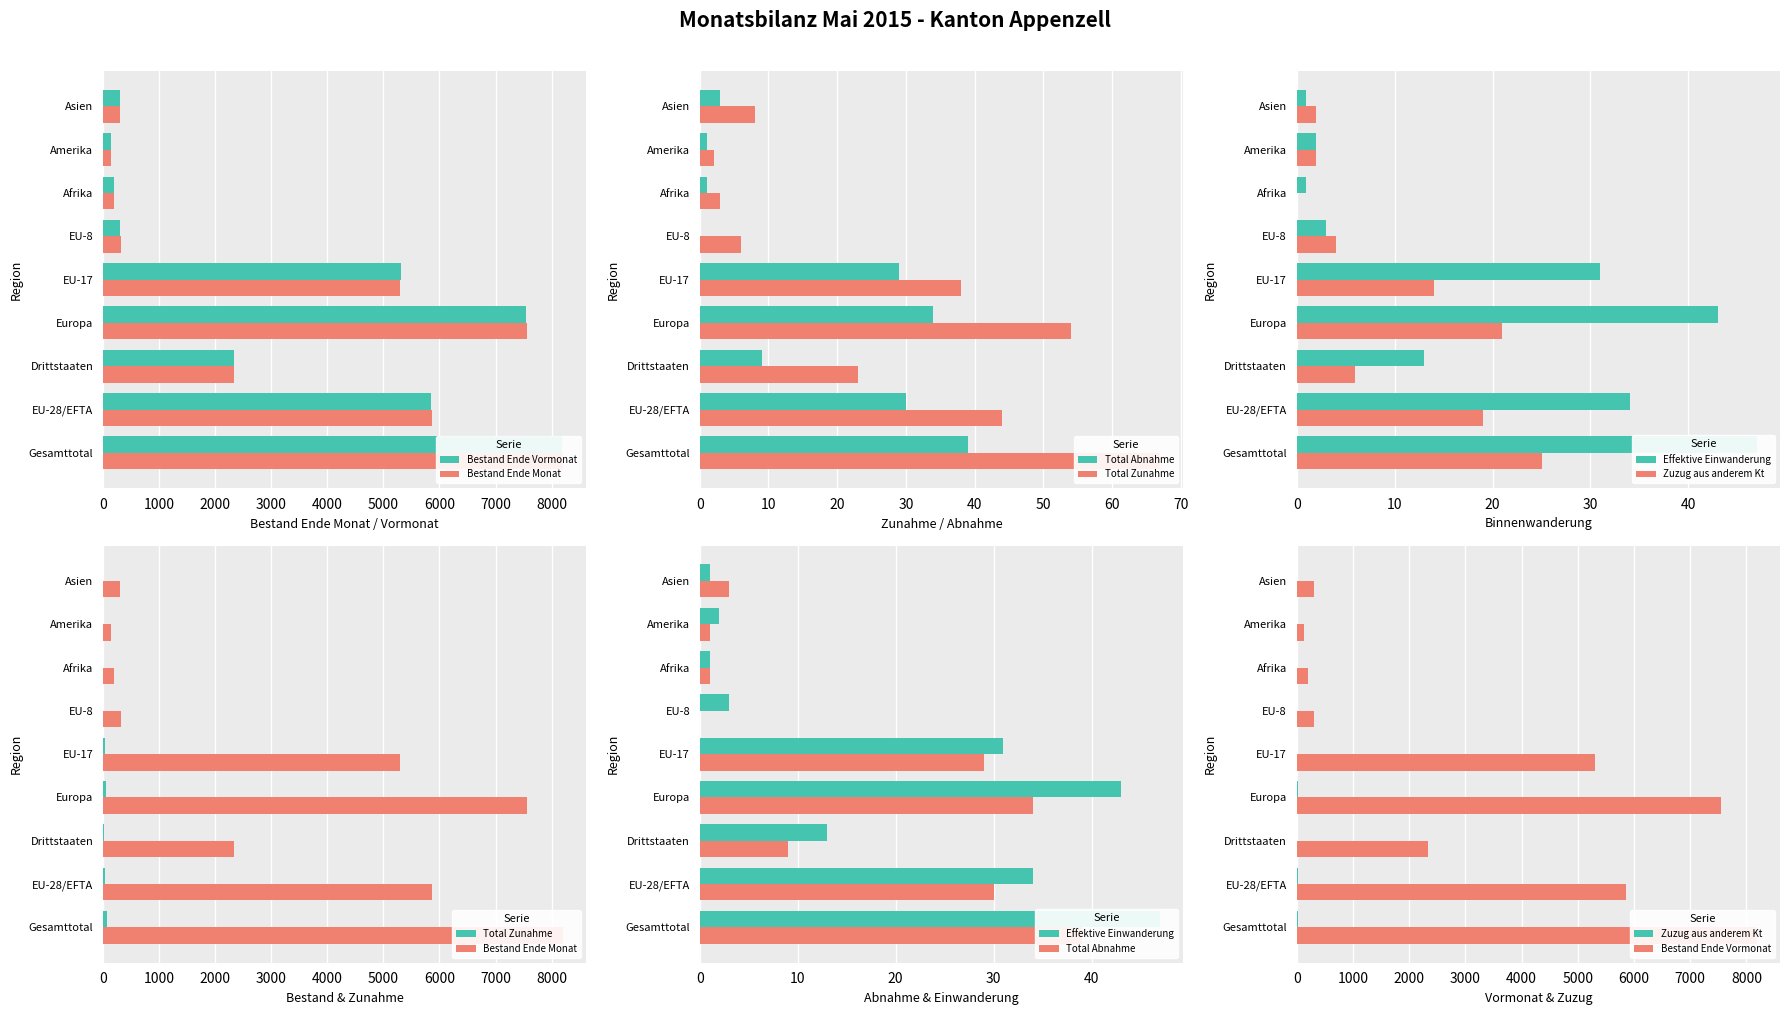

What is the minimum value for Effektive Einwanderung?

1